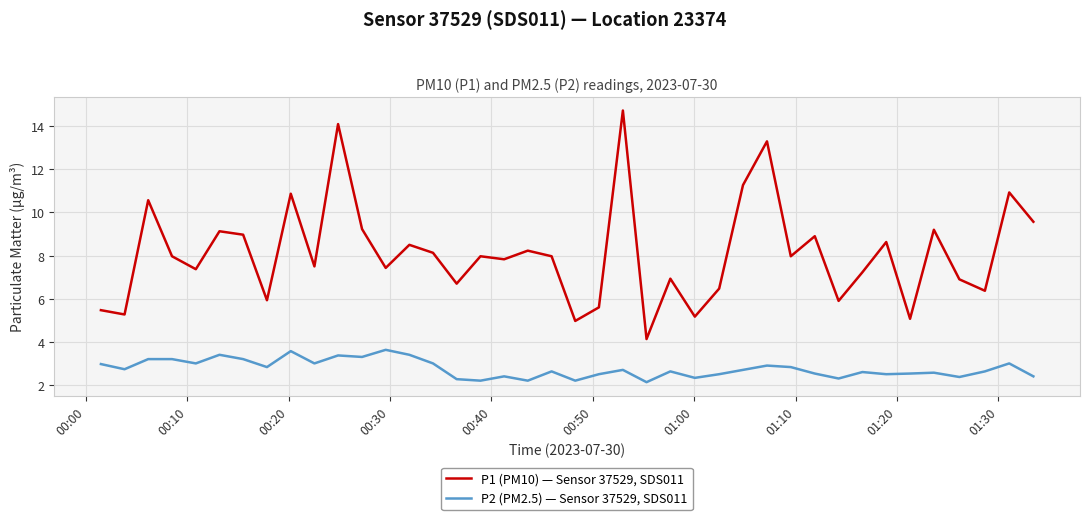

How many lines are shown in the chart?

2